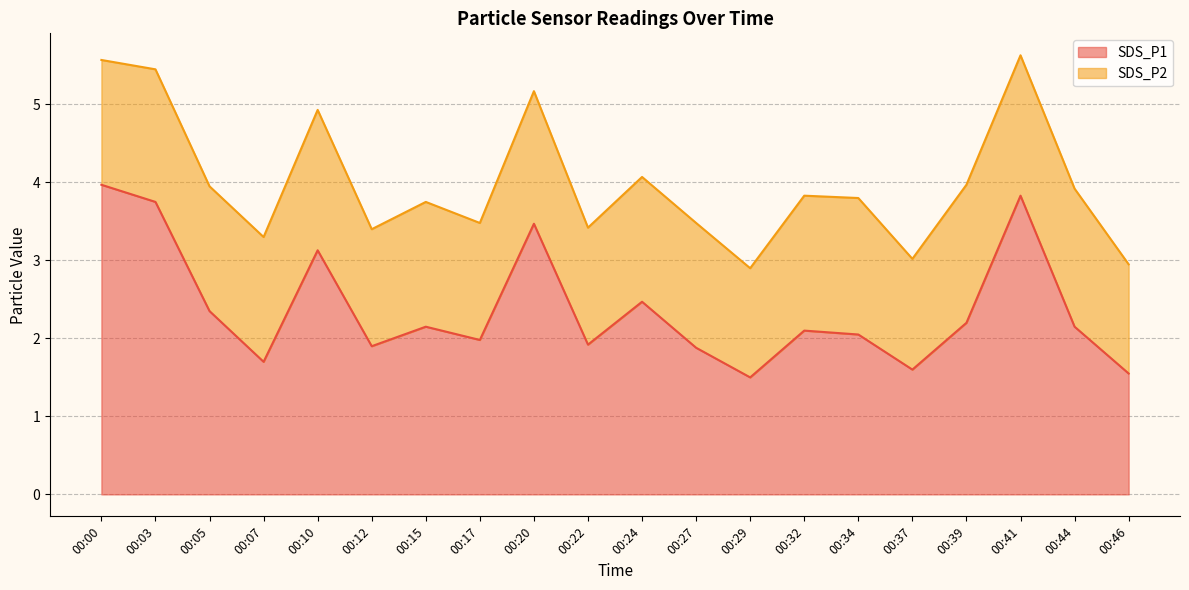

At which category does the data reach its first local peak?

00:10